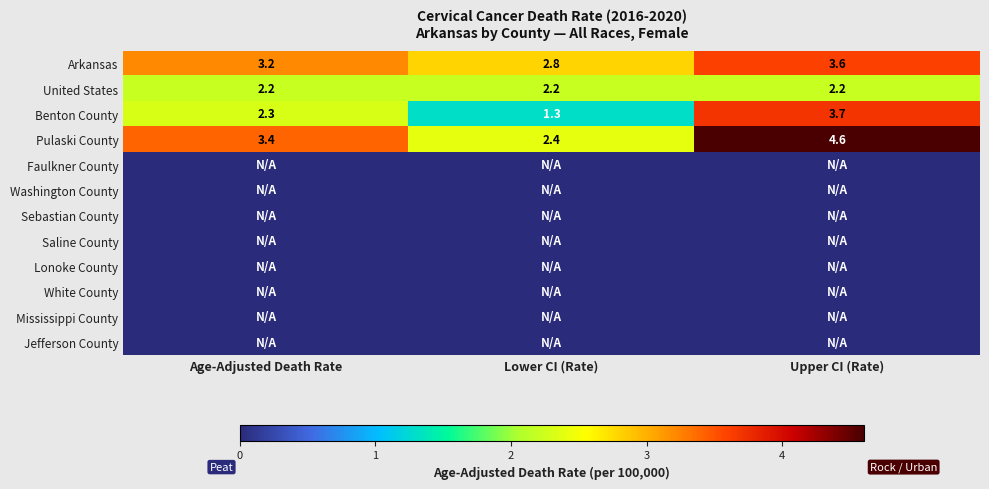

Rank the categories by Benton County value from lowest to highest.

Lower CI (Rate), Age-Adjusted Death Rate, Upper CI (Rate)